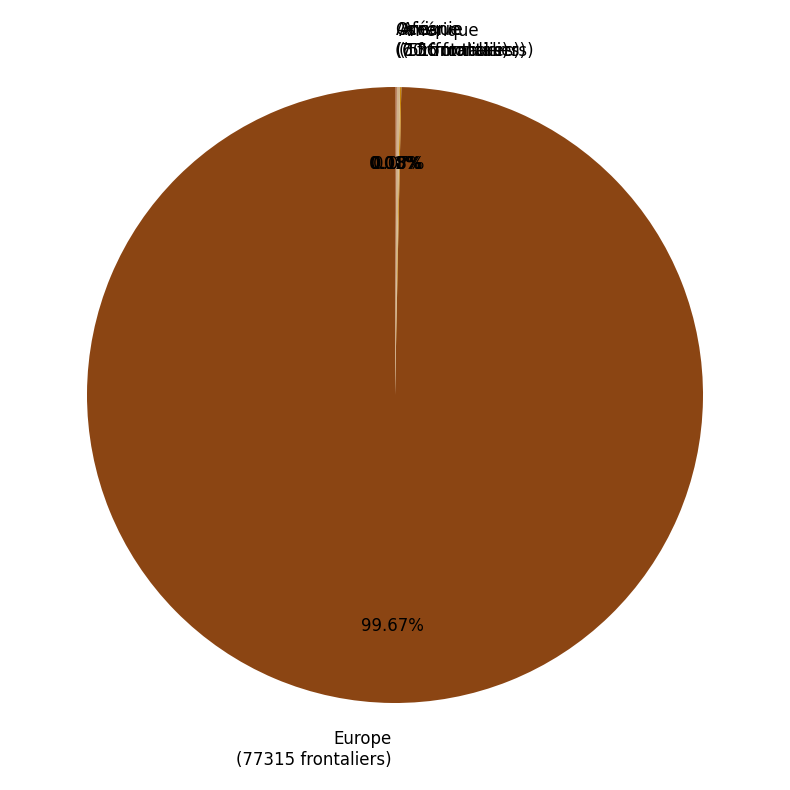

Does any single category account for the majority?

Yes